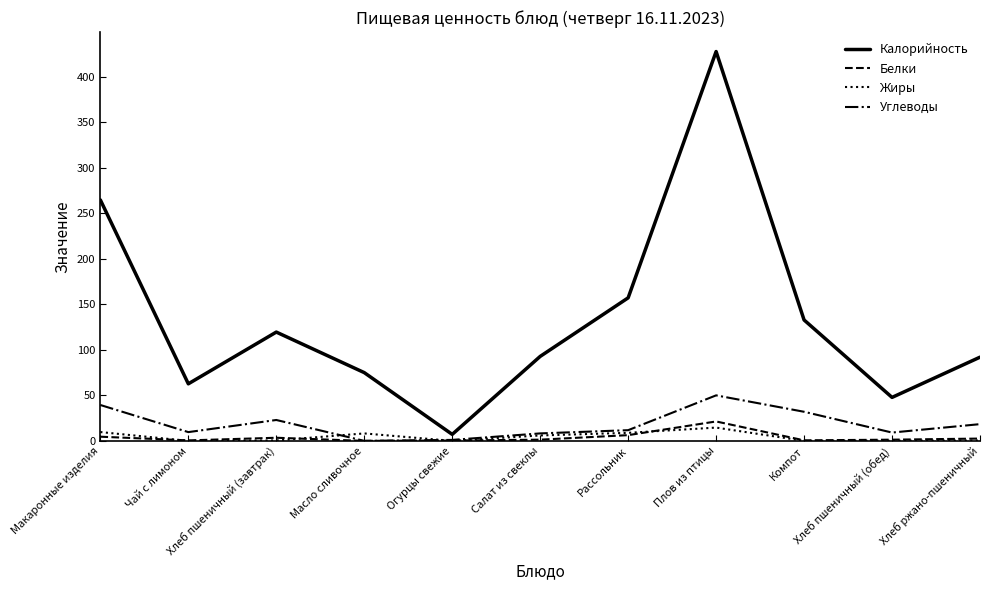

Is it true that Калорийность equals 75.0 at Масло сливочное?

True